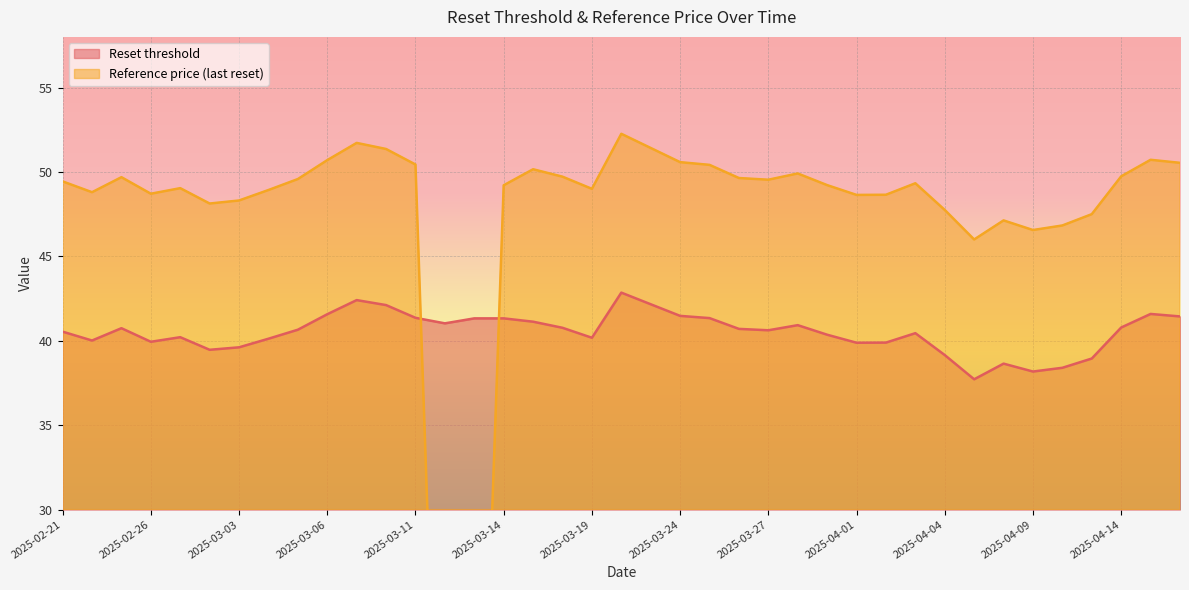

True or false: Reset threshold and Reference price (last reset) intersect in this chart.

True